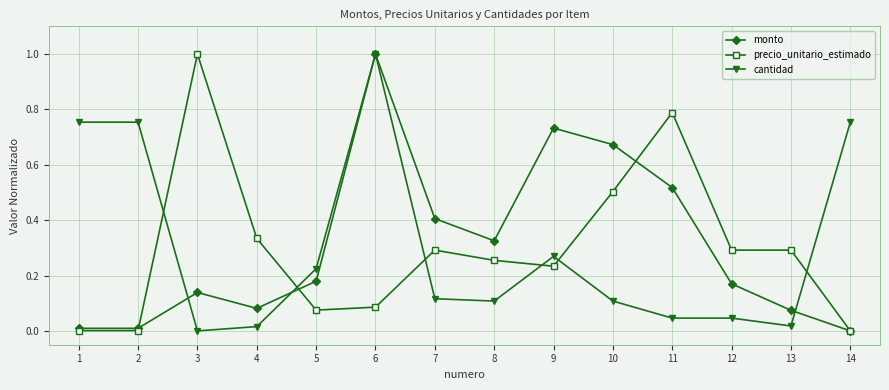

What is the maximum value shown in the chart?

1.0